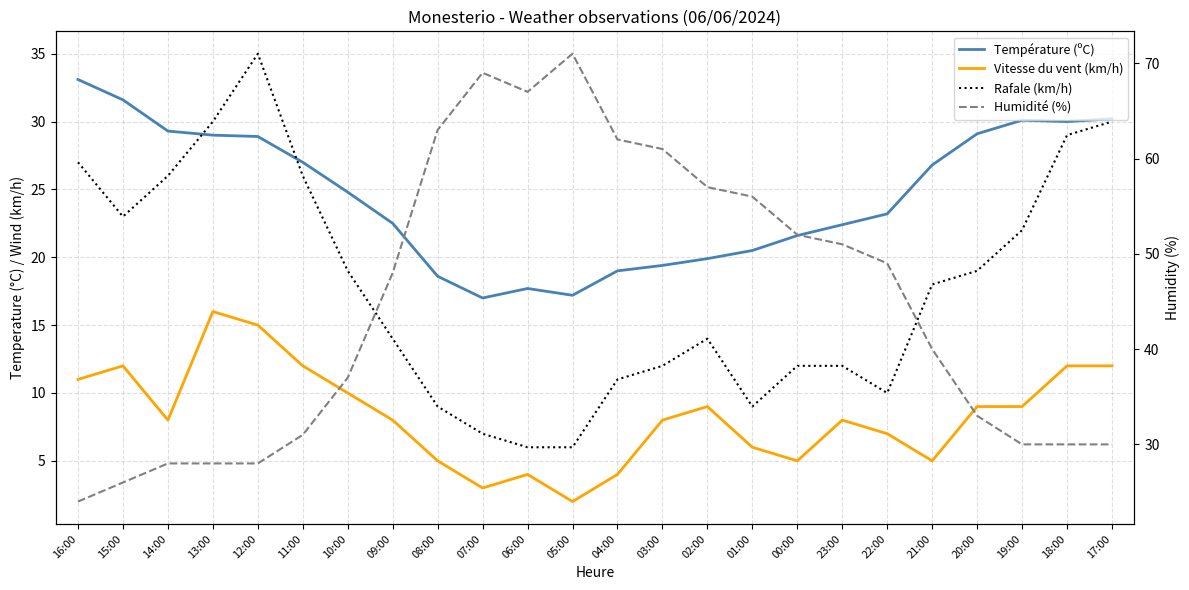

Rank the series at 21:00 from highest to lowest value.

Humidité (%), Température (ºC), Rafale (km/h), Vitesse du vent (km/h)